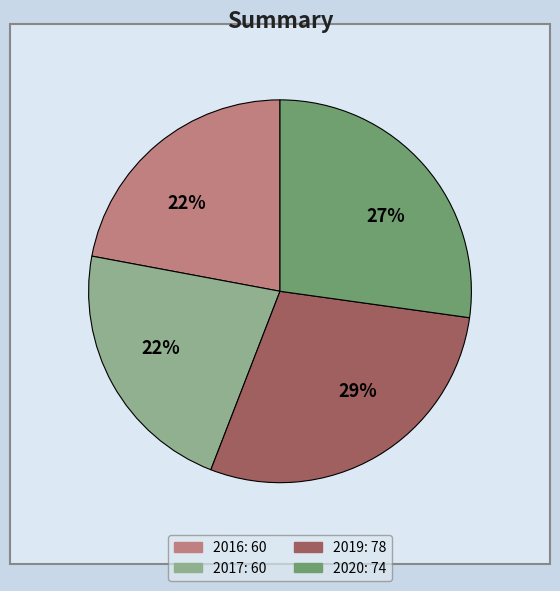

Does any single category account for the majority?

No